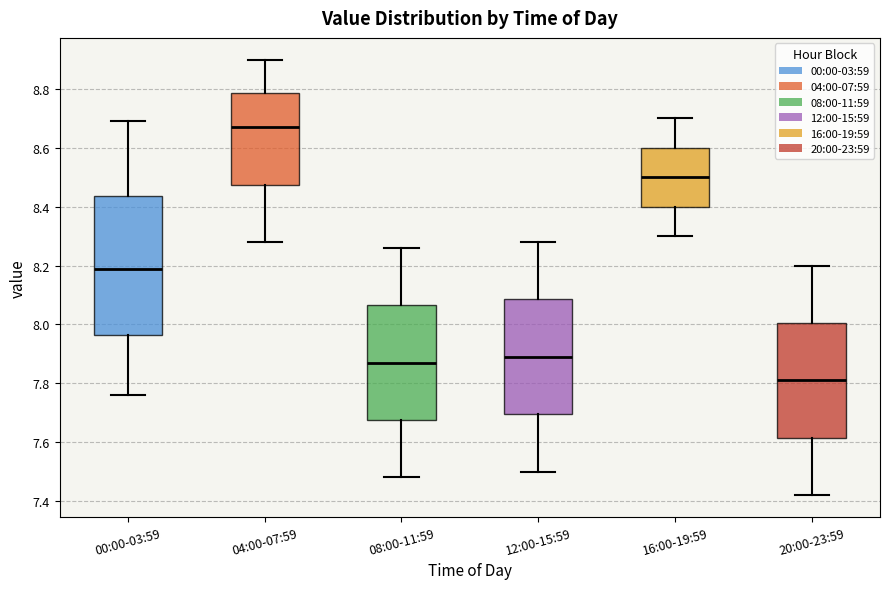

Comparing the boxes themselves (not the whiskers), which one is the tallest?

00:00-03:59